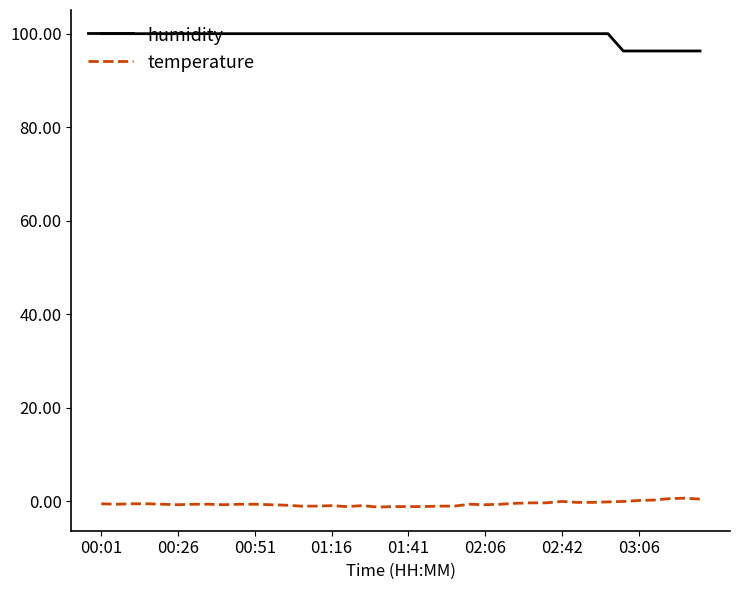

How many lines are shown in the chart?

2